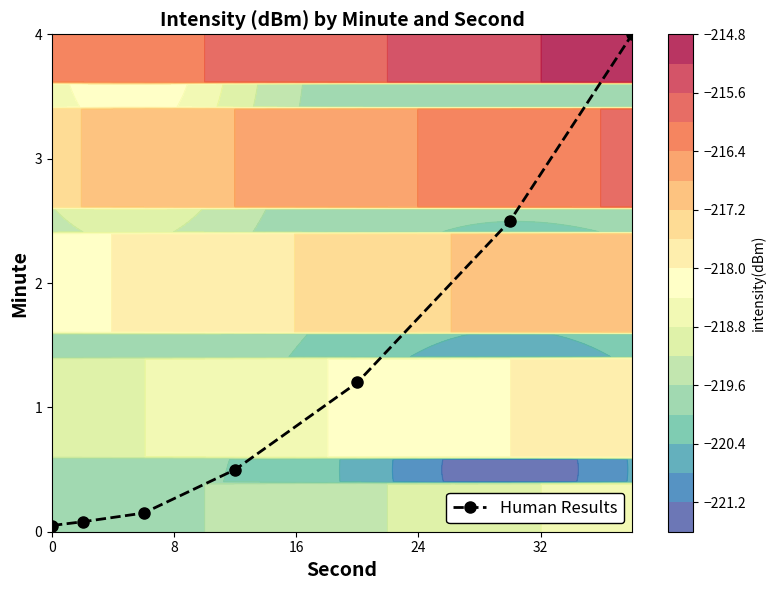

What is the value of the Human Results point at the 5th from the left?

1.2